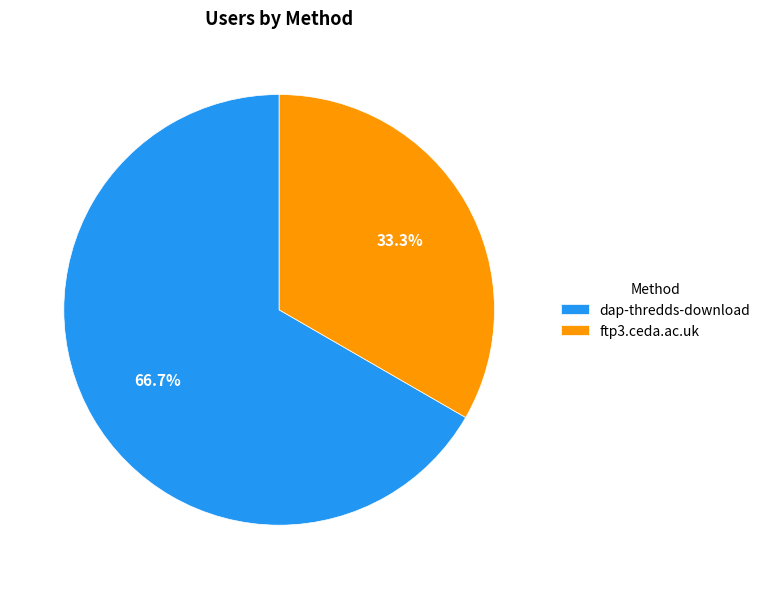

To the nearest percent, what is the difference between the largest and smallest slice percentages?

33%